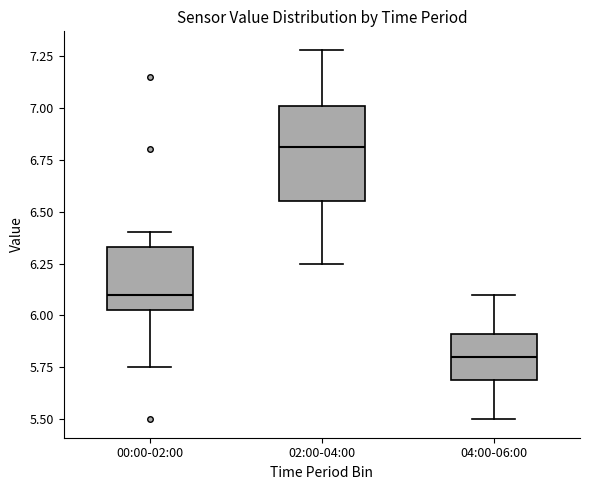

Which box is the tallest, from its lower edge to its upper edge?

02:00-04:00